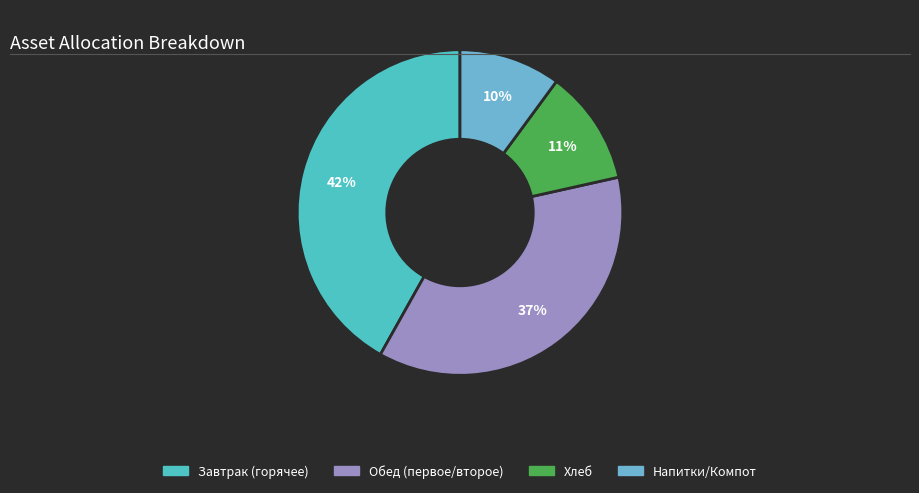

To the nearest percent, what is the difference between the largest and smallest slice percentages?

32%